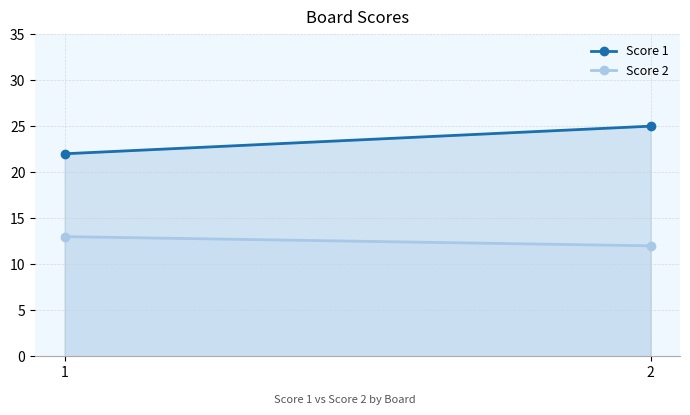

True or false: Score 1 has a value of 12 at 1.

False